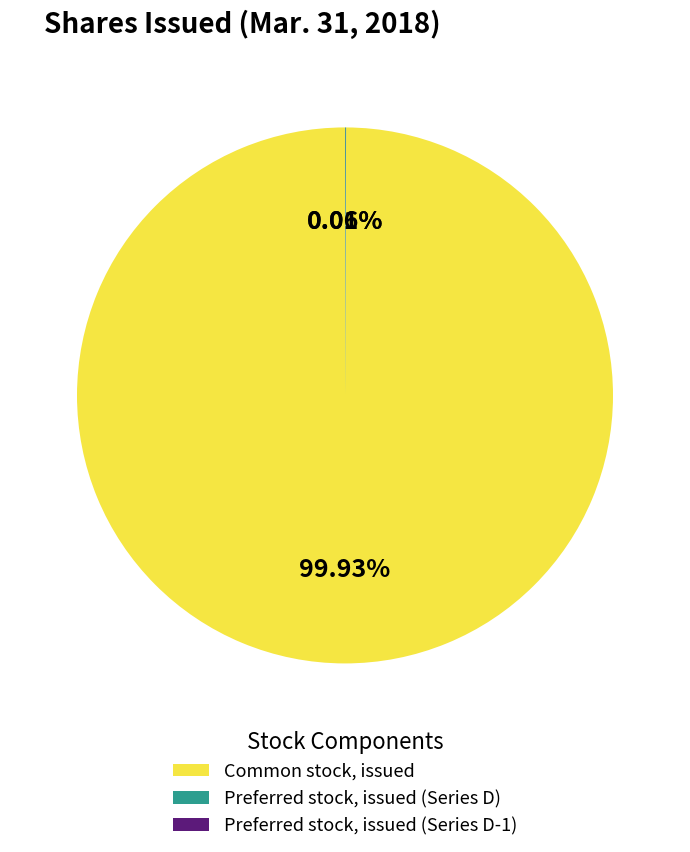

Which category has the biggest portion of the pie?

Common stock, issued